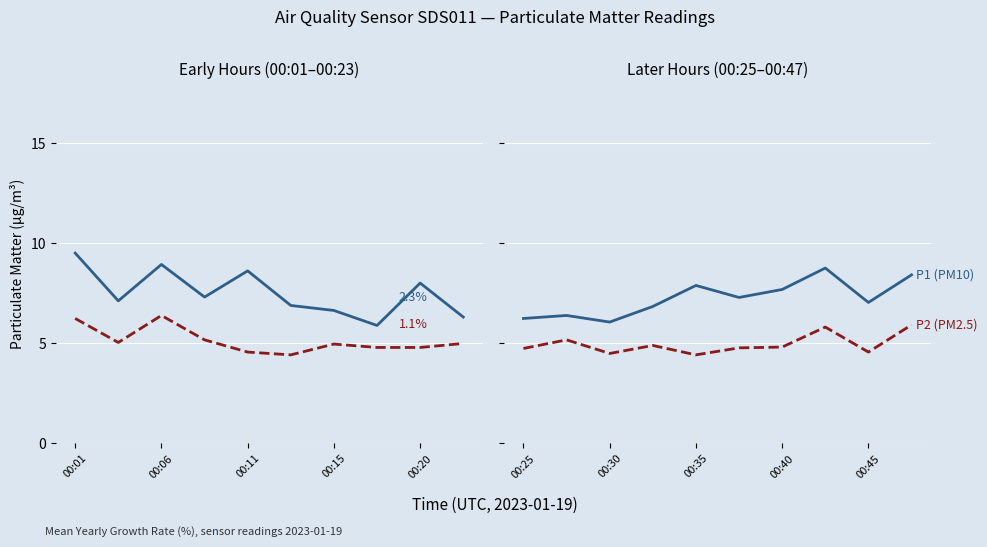

True or false: P1 (PM10) has a value of 3.3 at 00:30.

False